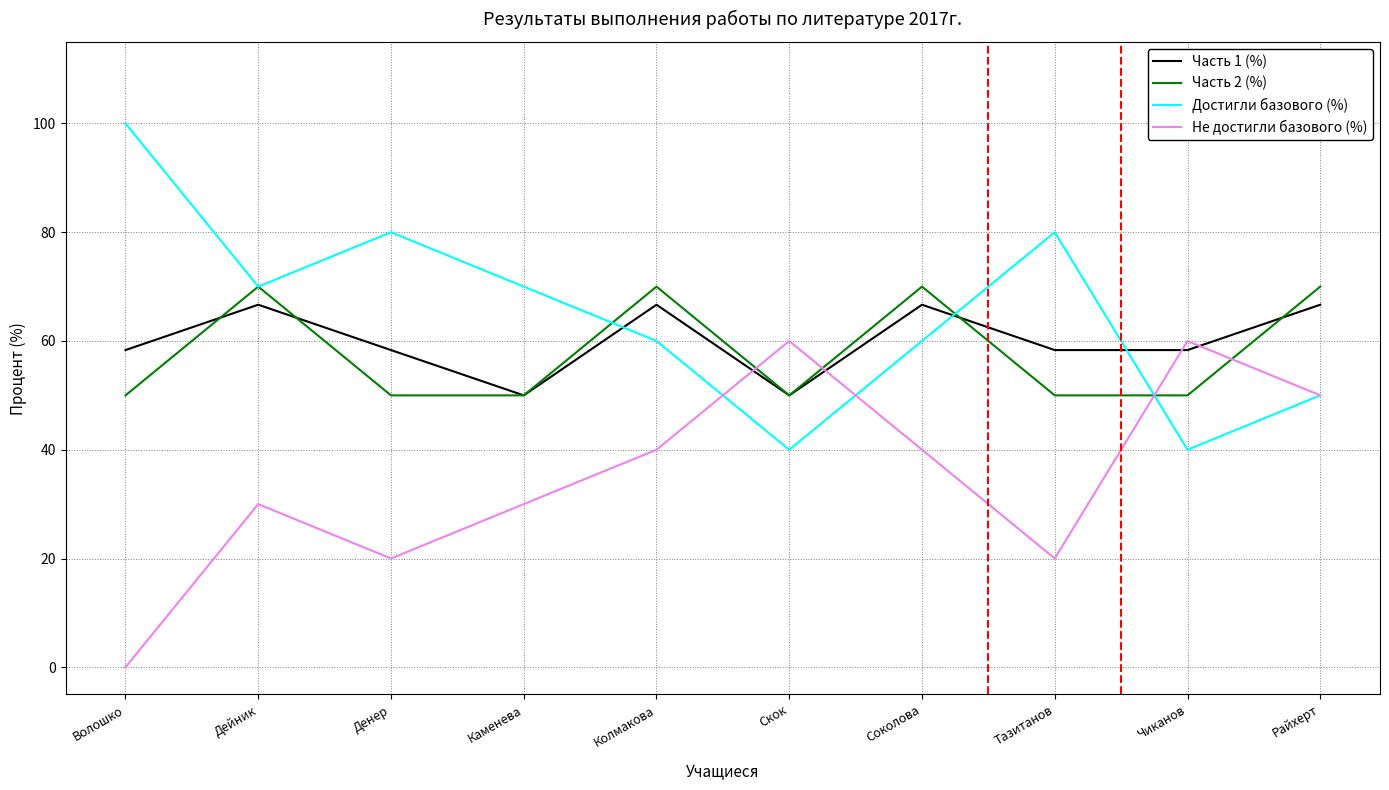

What is the total value across all series at Тазитанов?

208.3